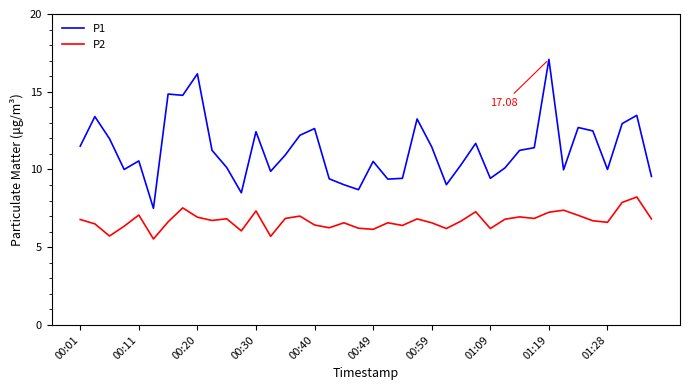

Which series has the widest spread of values?

P1